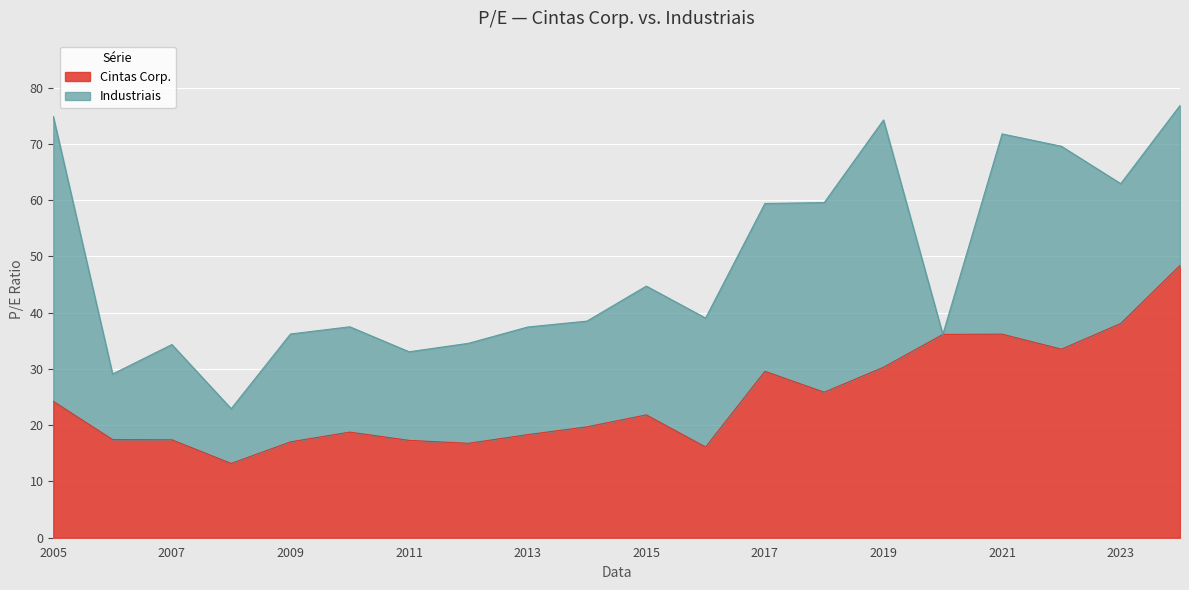

Read the Cintas Corp. value at 2009.

17.0